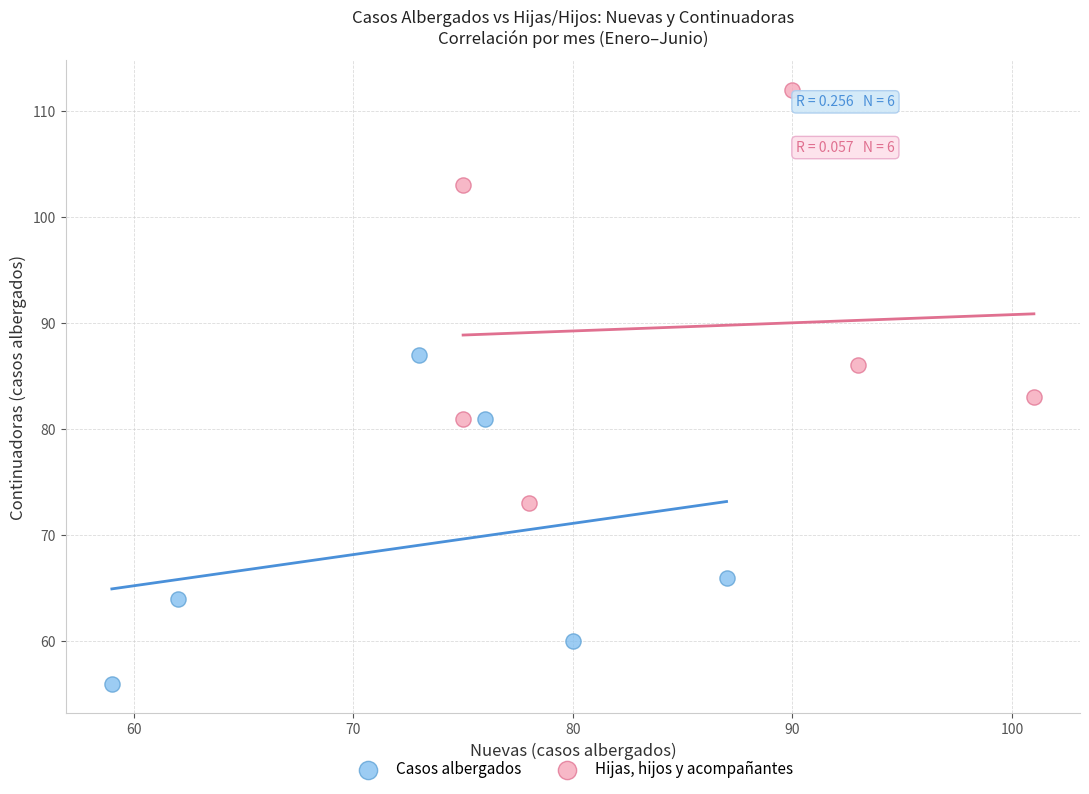

Which series contains the lowest Y value?

Casos albergados